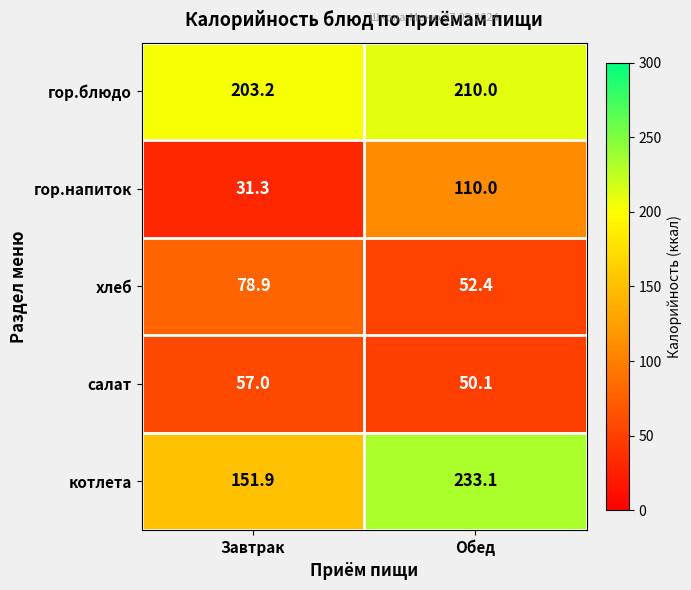

What is the maximum value shown in the chart?

233.1